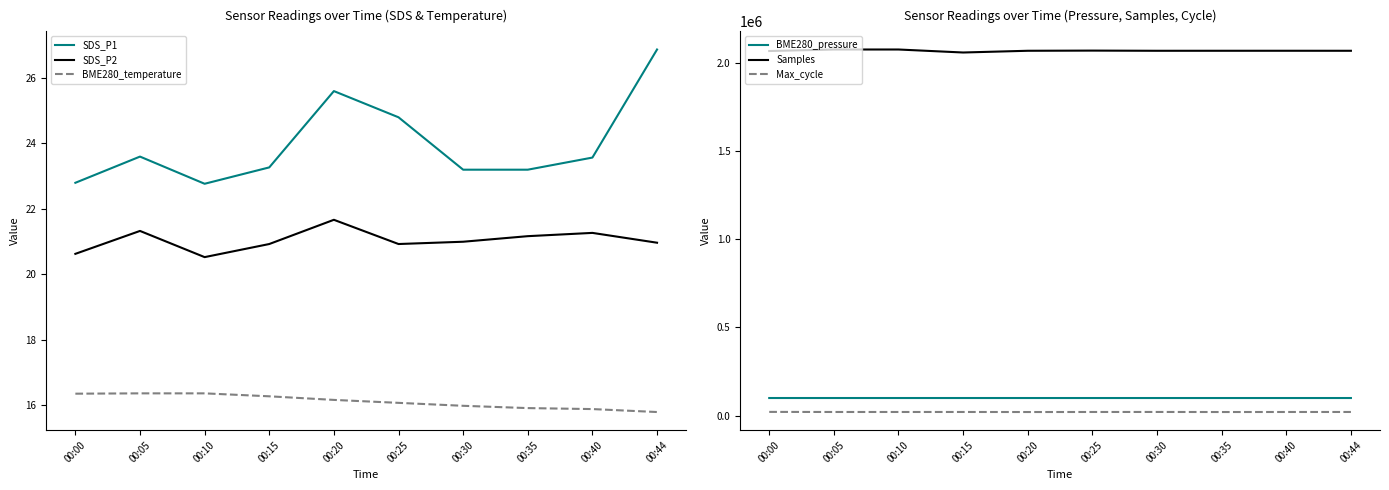

How many data points in SDS_P2 are less than 21?

5